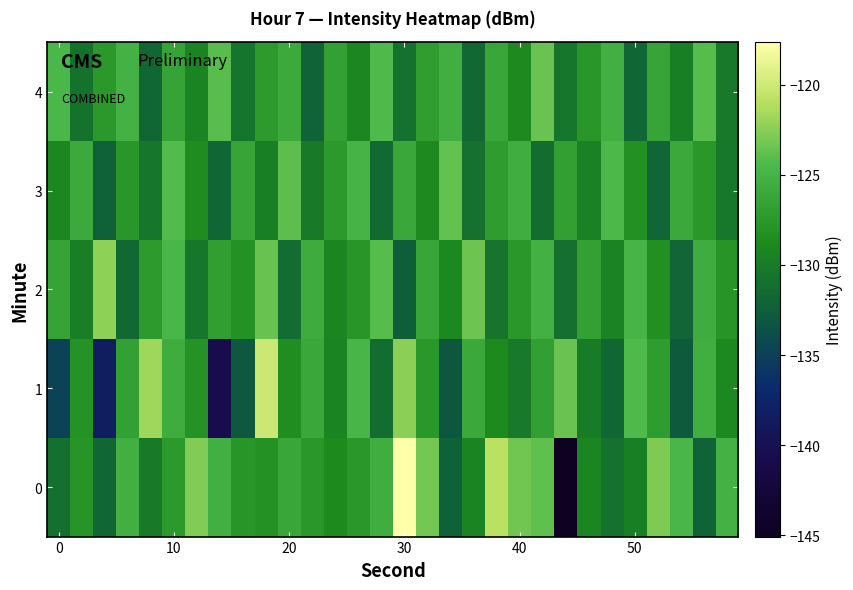

Reading left to right, transcribe all the data shown in this chart.

0: -131.0	-127.8	-131.8	-125.3	-130.1	-127.4	-122.7	-125.3	-127.8	-128.1	-126.1	-127.6	-128.8	-127.5	-125.6	-117.6	-123.1	-132.2	-129.3	-120.8	-123.3	-123.8	-145.1	-129.2	-130.9	-129.7	-122.9	-124.6	-132.1	-125.1
1: -134.9	-127.9	-138.5	-126.7	-121.7	-125.6	-128.0	-140.6	-133.0	-120.0	-128.5	-126.1	-129.3	-124.8	-131.2	-122.4	-127.6	-133.1	-125.9	-128.7	-130.2	-126.8	-123.5	-129.9	-131.7	-124.3	-127.1	-132.8	-125.4	-128.9
2: -126.5	-129.8	-122.3	-131.6	-127.2	-124.7	-130.4	-126.9	-128.1	-123.6	-131.3	-125.7	-129.2	-127.8	-124.1	-132.5	-126.3	-128.9	-123.4	-130.7	-127.5	-125.2	-131.1	-126.7	-129.4	-124.9	-128.3	-132.0	-125.6	-127.9
3: -129.1	-125.8	-132.3	-127.7	-130.5	-124.2	-128.6	-131.8	-126.4	-129.7	-123.9	-130.1	-127.3	-125.0	-131.5	-126.1	-128.8	-123.7	-130.9	-127.1	-125.5	-131.2	-126.8	-129.5	-124.4	-128.2	-131.9	-125.9	-127.6	-130.3
4: -124.6	-130.8	-127.4	-125.1	-131.7	-126.5	-129.3	-124.0	-130.6	-127.2	-125.8	-132.1	-126.7	-129.1	-124.3	-130.9	-127.0	-125.4	-131.6	-126.2	-128.8	-123.5	-130.4	-127.7	-125.3	-131.8	-126.4	-129.7	-124.1	-130.2